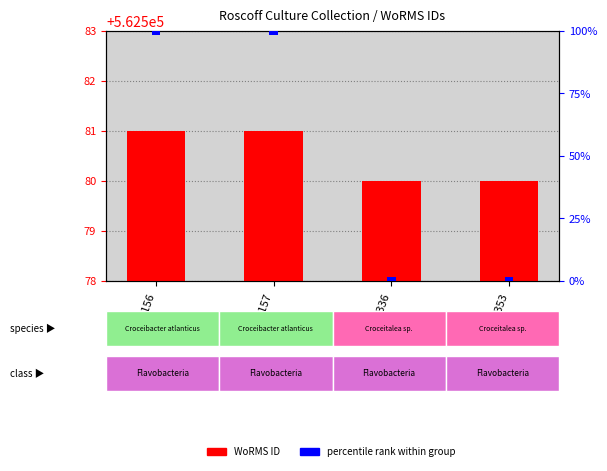

Which series has the largest range (max minus min)?

WoRMS ID